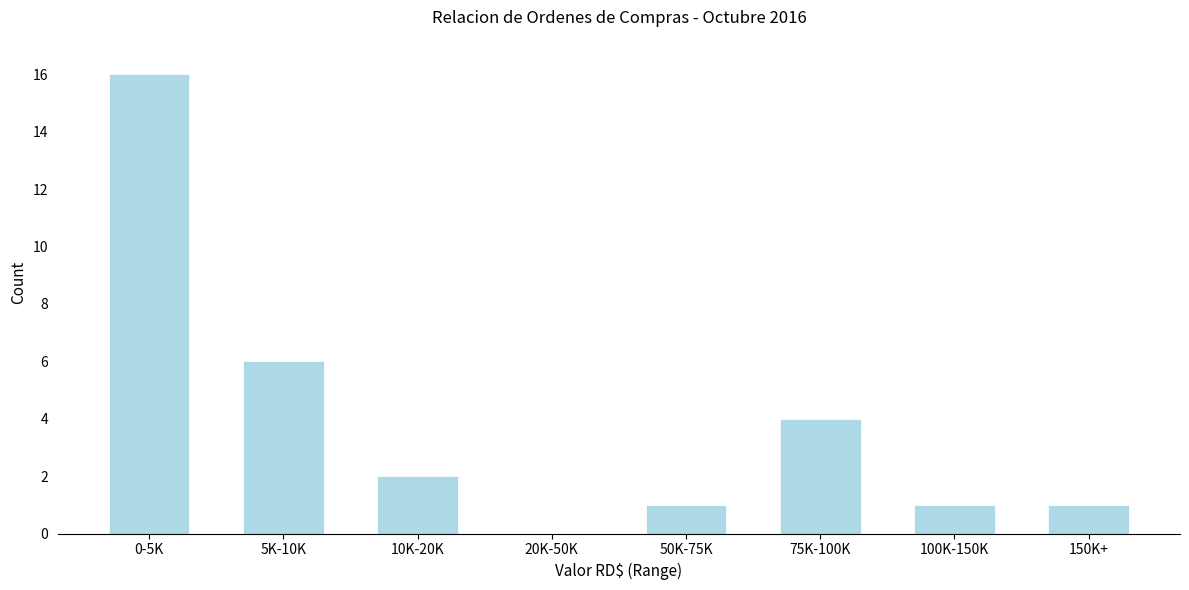

Reading right to left, list all the values displayed in this chart.

150K+=1	100K-150K=1	75K-100K=4	50K-75K=1	20K-50K=0	10K-20K=2	5K-10K=6	0-5K=16